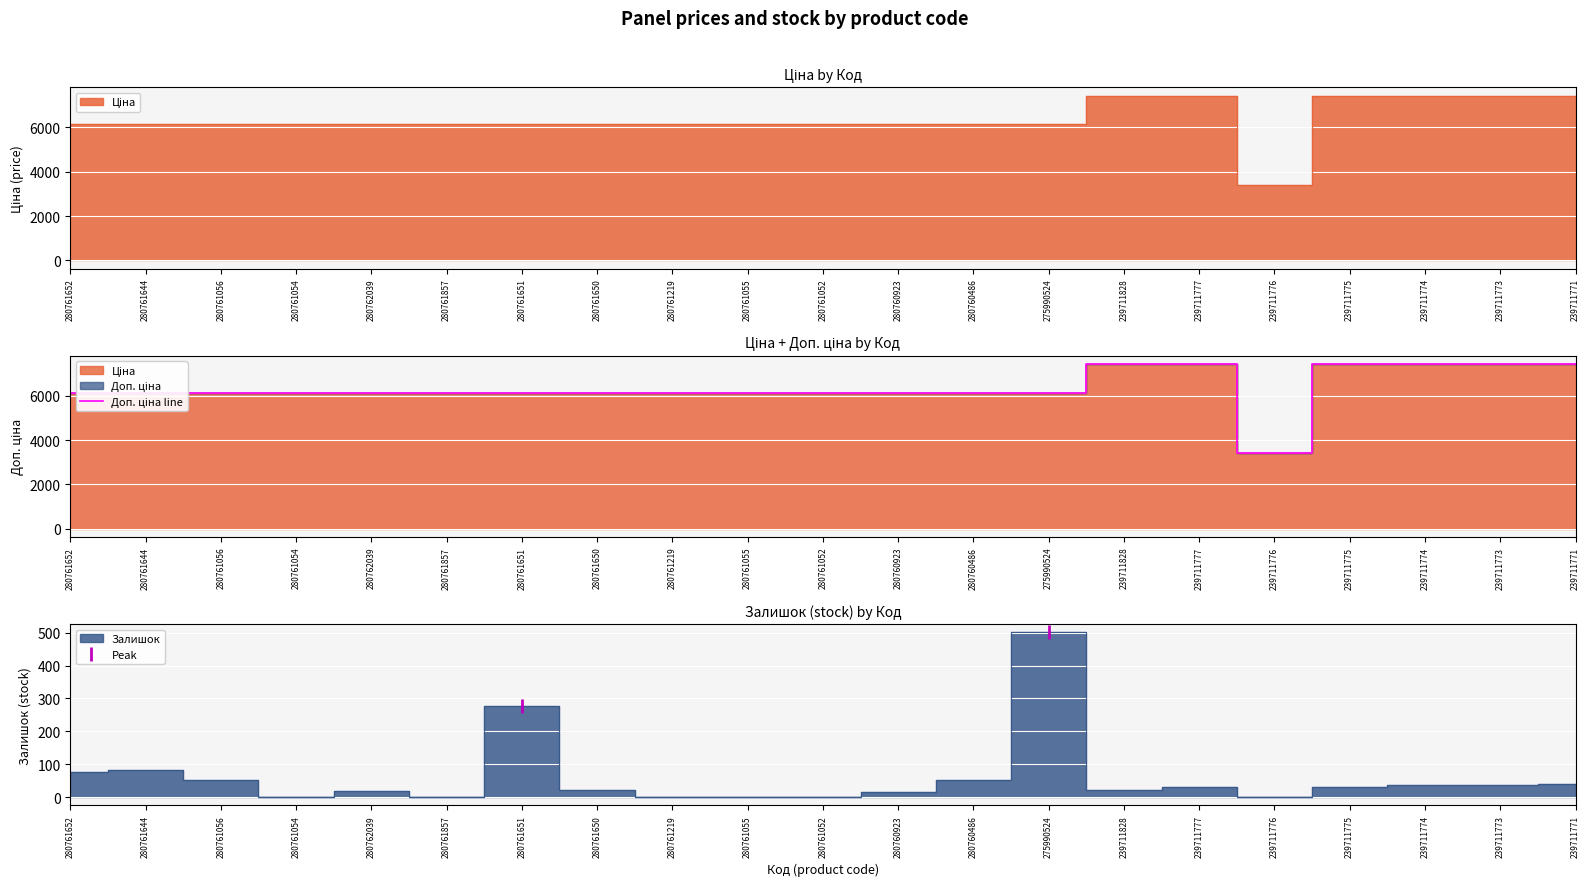

True or false: the data has more than 0 interior local peaks.

False